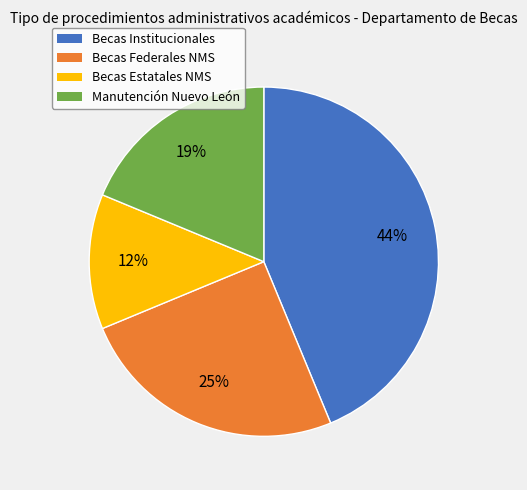

To the nearest percent, what is the average slice percentage?

25%